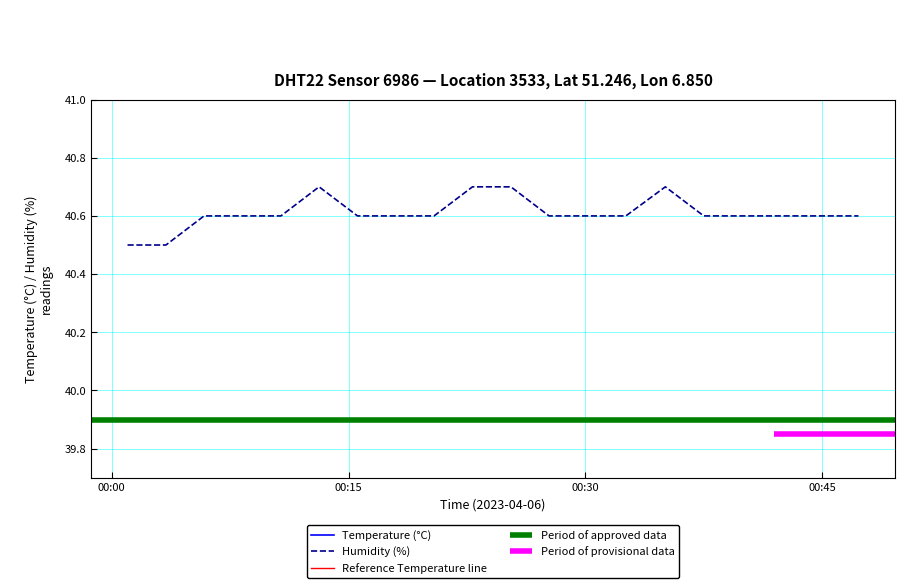

What is the smallest value displayed?

40.5